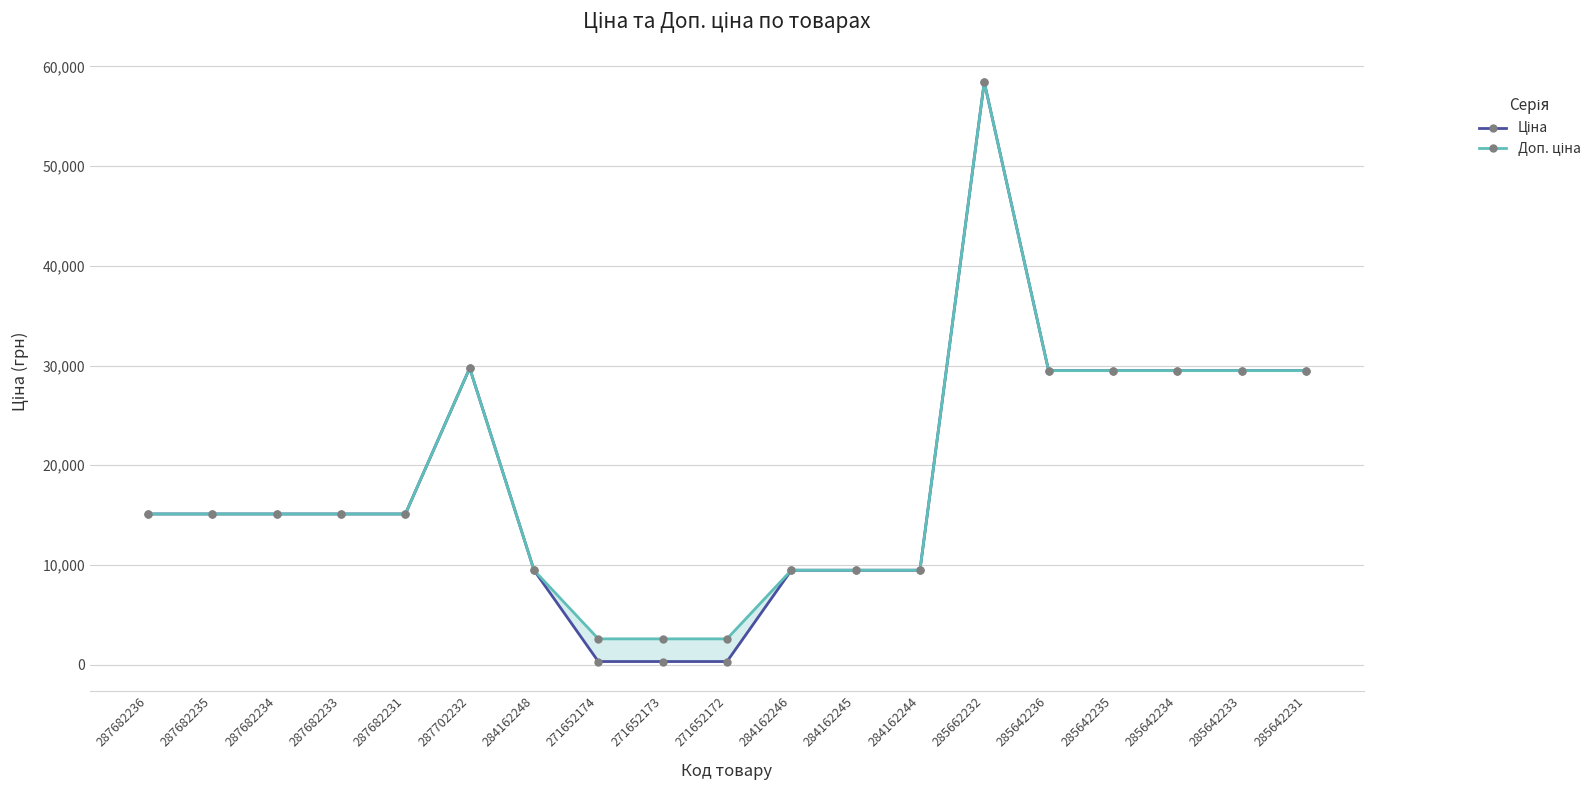

What is the minimum value shown in the chart?

324.8